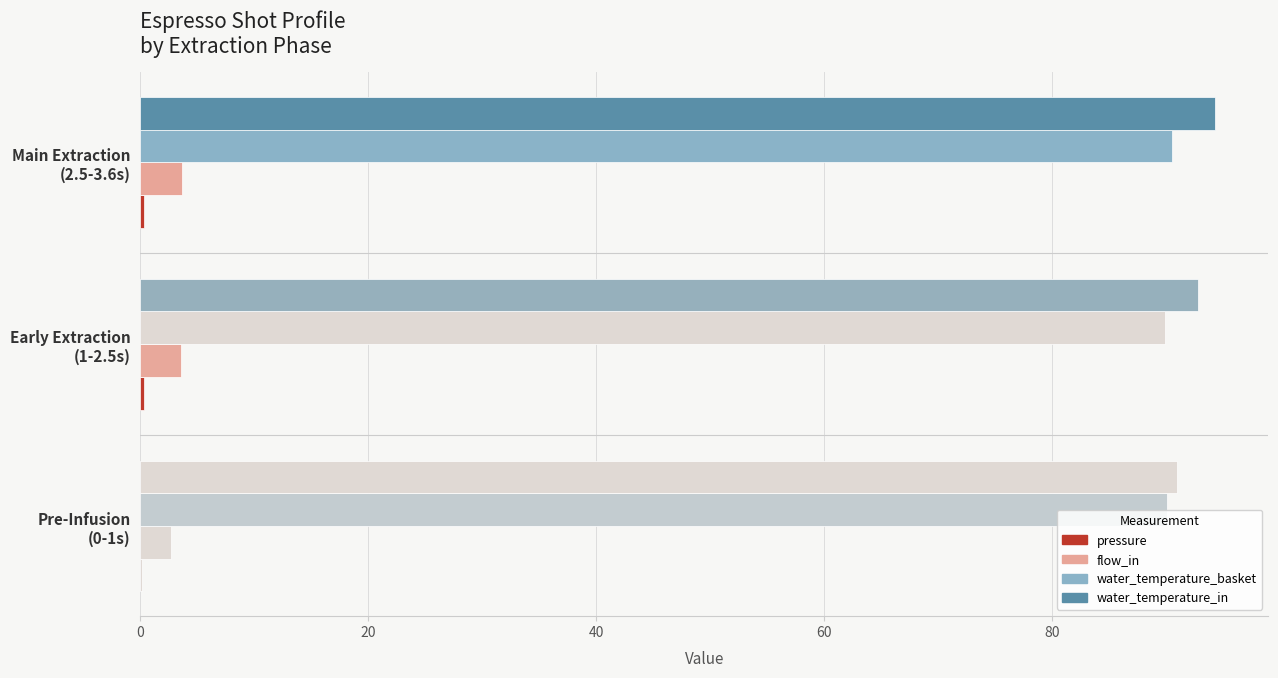

Count the number of data series in this chart.

4